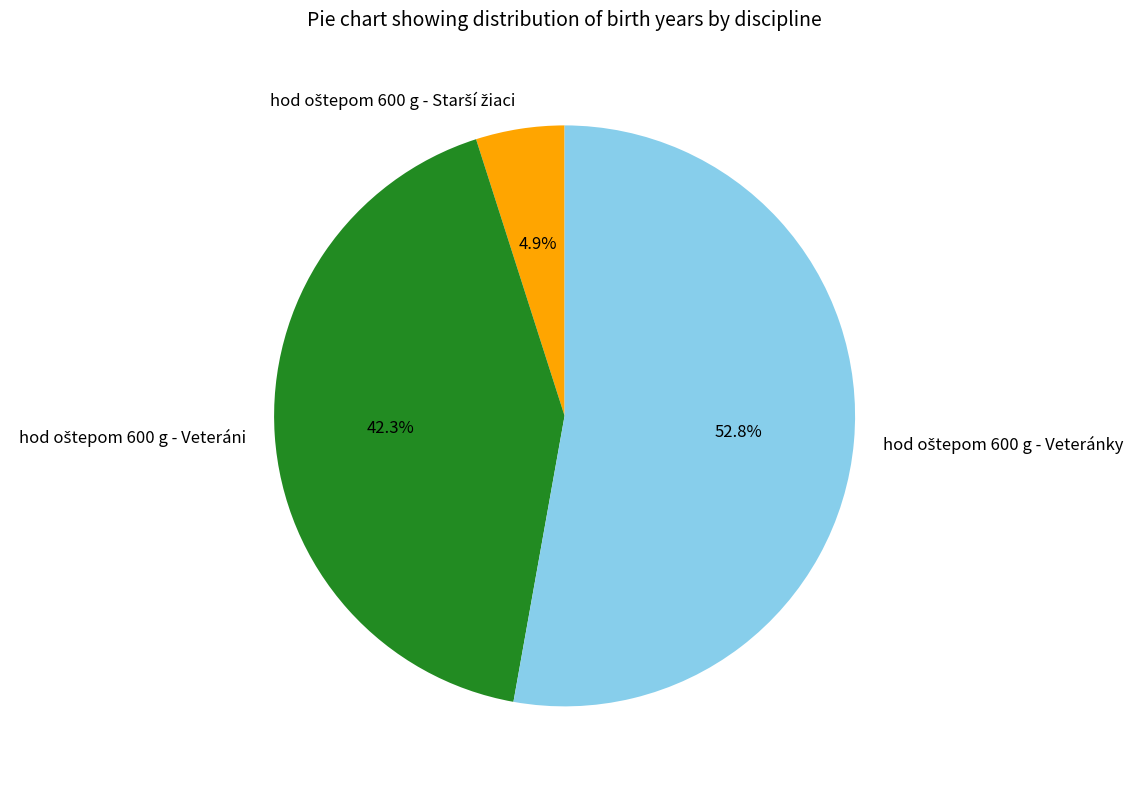

Does any single category account for the majority?

Yes